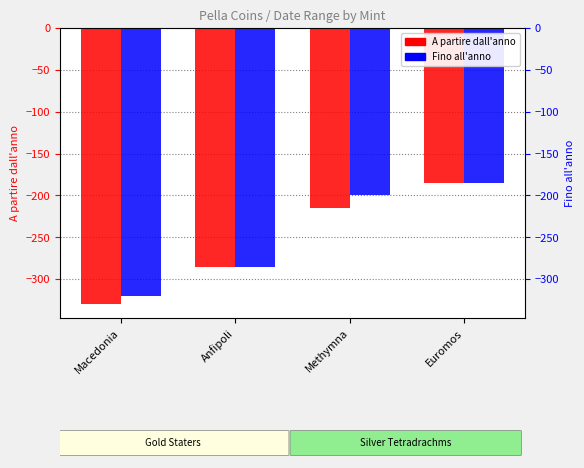

What is the average value of the A partire dall'anno series?

-254